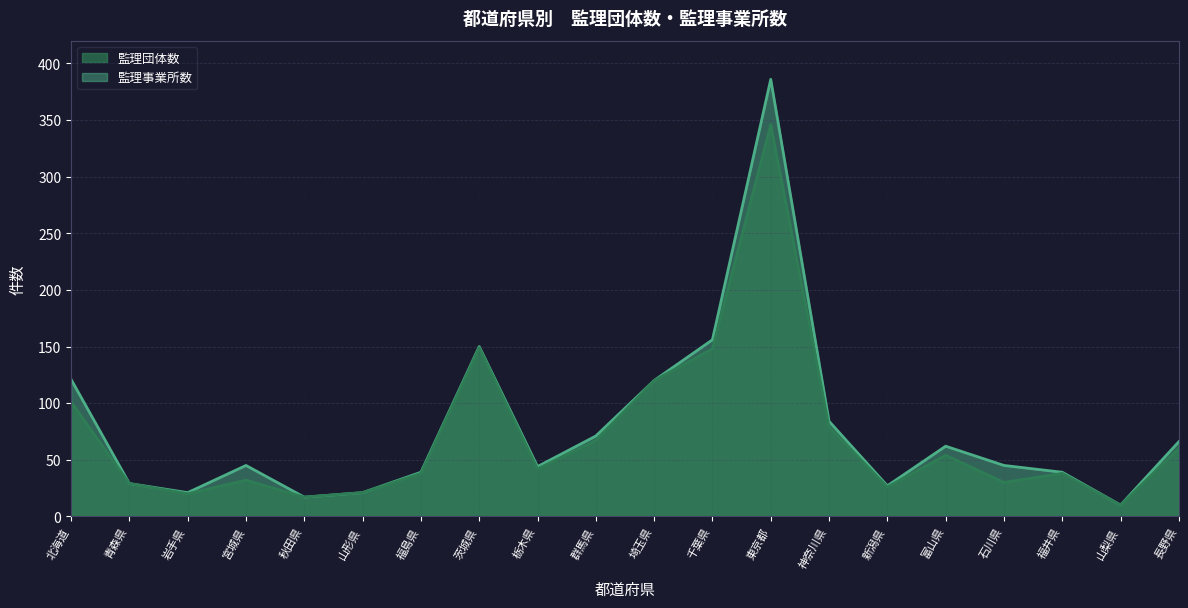

Reading left to right, transcribe all the data shown in this chart.

監理団体数: 北海道=101	青森県=29	岩手県=20	宮城県=32	秋田県=17	山形県=21	福島県=38	茨城県=149	栃木県=42	群馬県=67	埼玉県=120	千葉県=148	東京都=346	神奈川県=79	新潟県=26	富山県=54	石川県=30	福井県=38	山梨県=10	長野県=60
監理事業所数: 北海道=121	青森県=29	岩手県=21	宮城県=45	秋田県=17	山形県=21	福島県=39	茨城県=150	栃木県=44	群馬県=71	埼玉県=120	千葉県=156	東京都=386	神奈川県=84	新潟県=27	富山県=62	石川県=45	福井県=39	山梨県=10	長野県=66